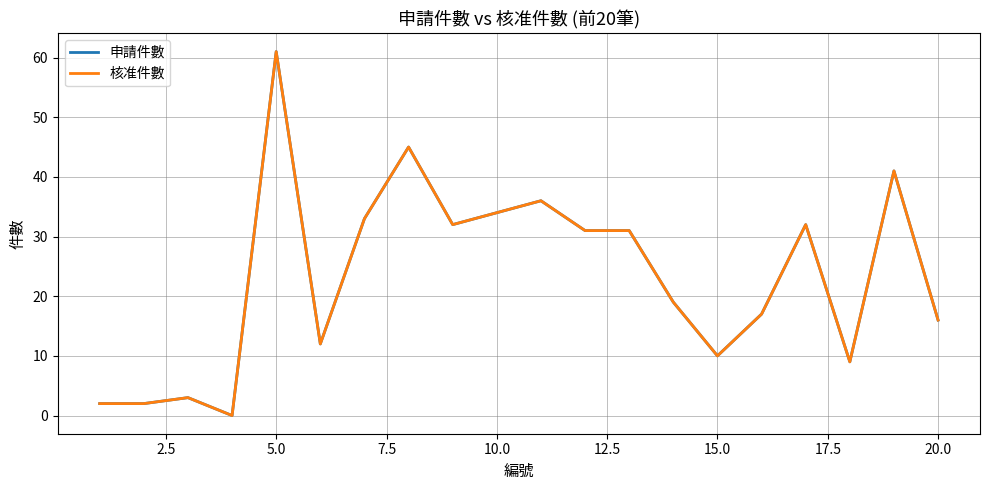

Does the chart have visible grid lines?

Yes